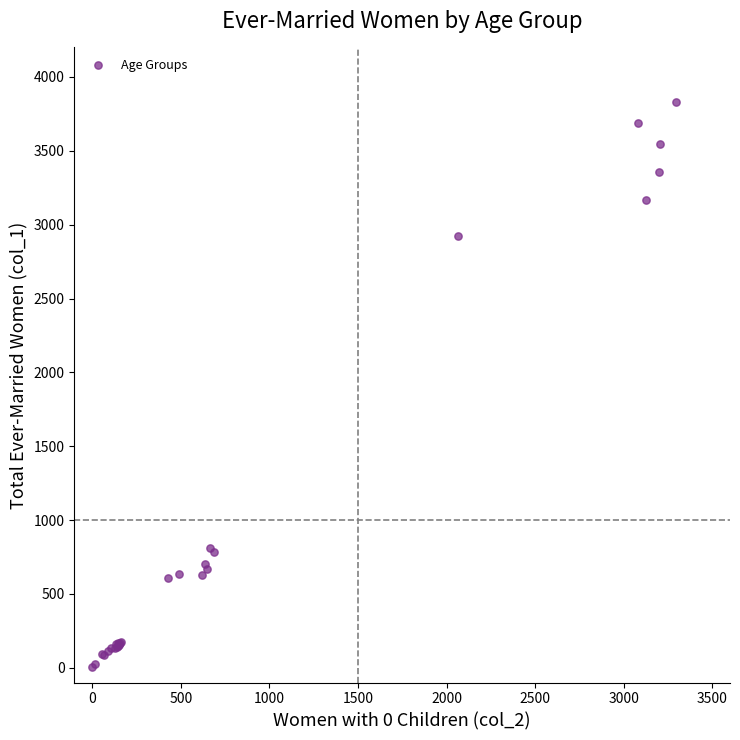

What Y value in the scatter plot is closest to 1916?

2924